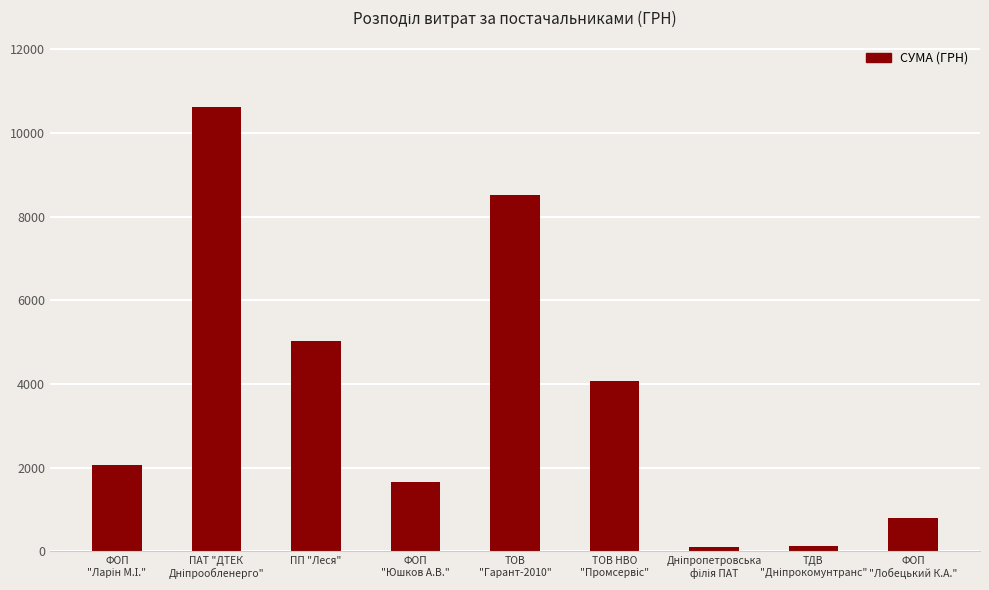

The value at ПП "Леся" is 9016.1. True or false?

False